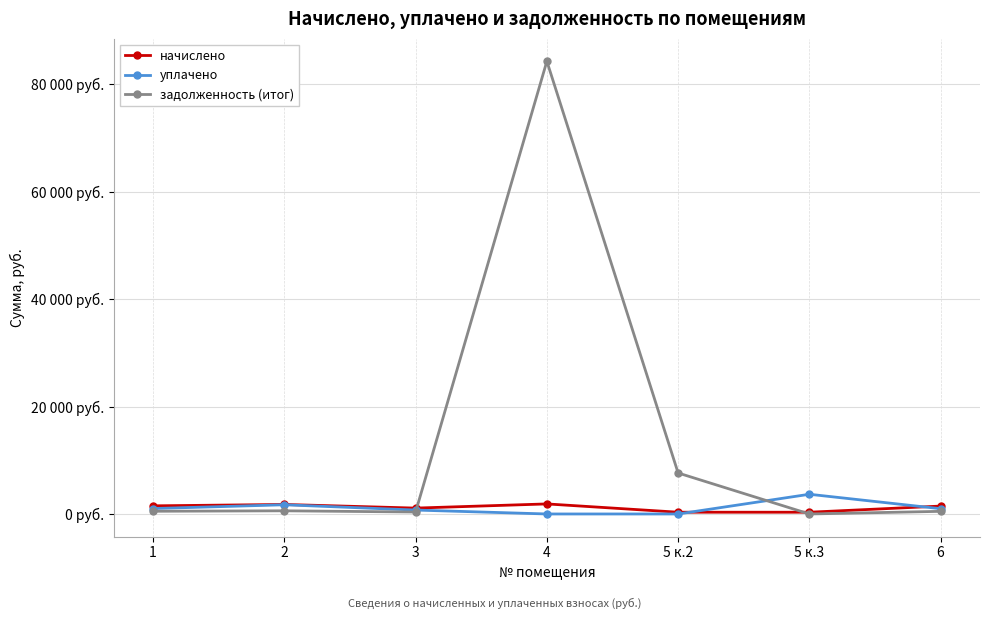

What are all the series names shown in the legend?

начислено, уплачено, задолженность (итог)